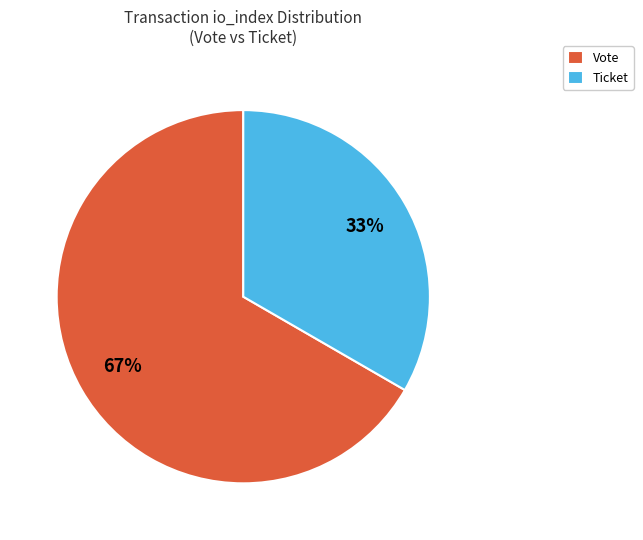

Rank the categories by value from lowest to highest.

Ticket, Vote